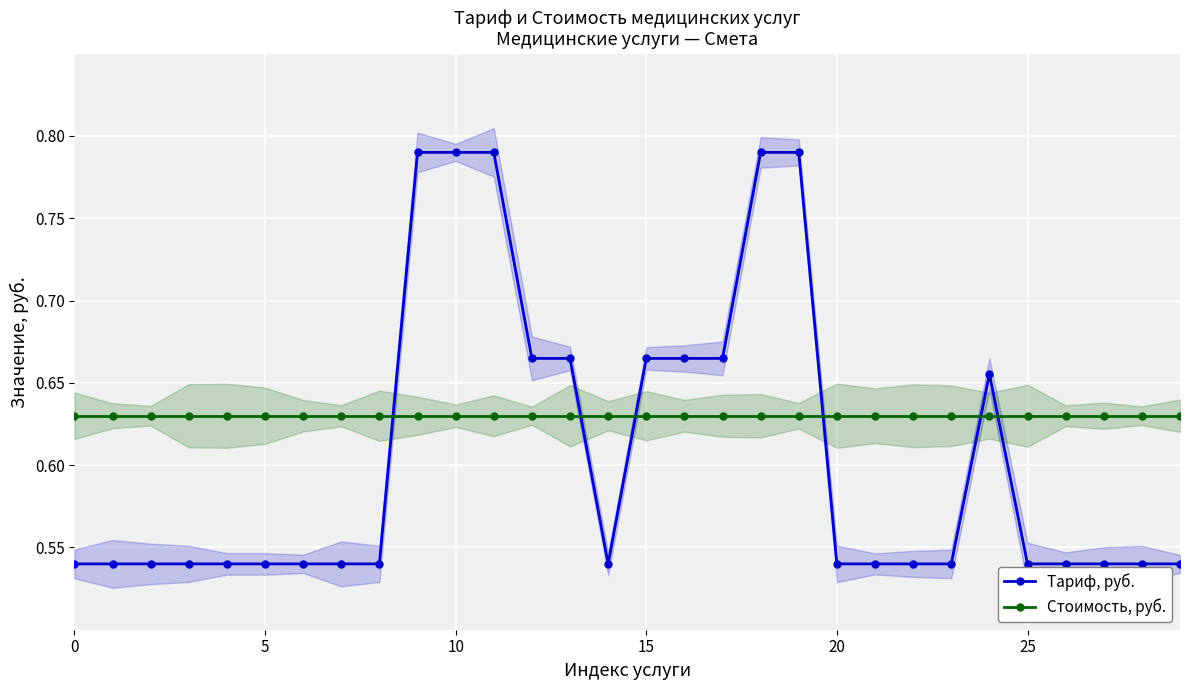

What is the approximate value of Стоимость, руб. at 29?

0.6